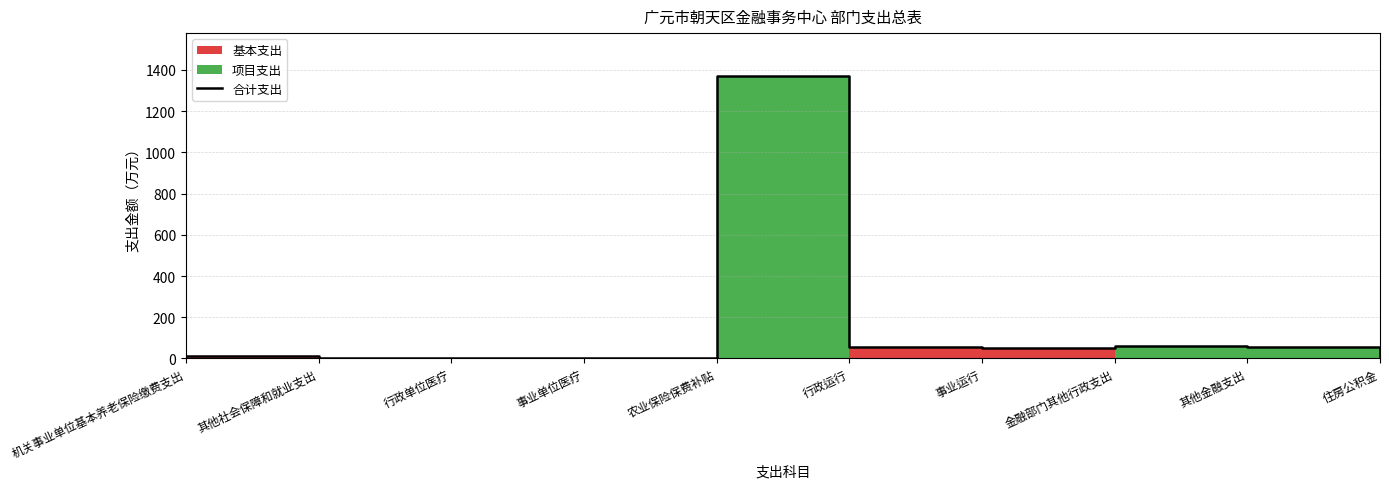

Reading left to right, list all the values displayed in this chart.

机关事业单位基本养老保险缴费支出=13.9	其他社会保障和就业支出=0.3	行政单位医疗=2.3	事业单位医疗=2.3	农业保险保费补贴=1372.0	行政运行=57.0	事业运行=50.8	金融部门其他行政支出=60.0	其他金融支出=56.4	住房公积金=10.2